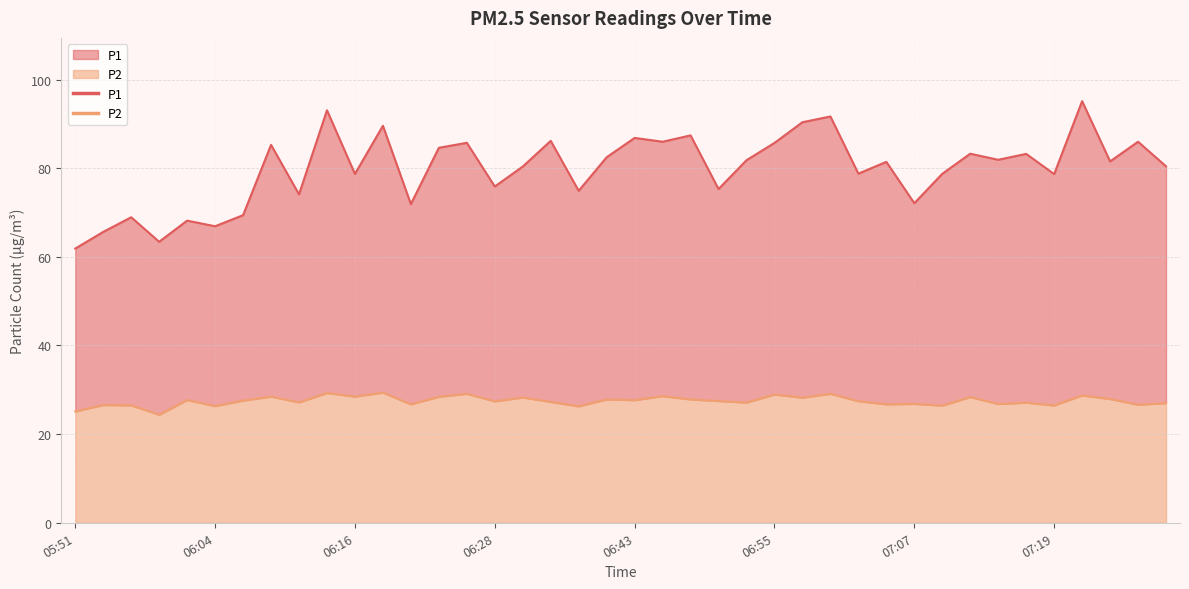

Where is the first local maximum for P1?

05:56